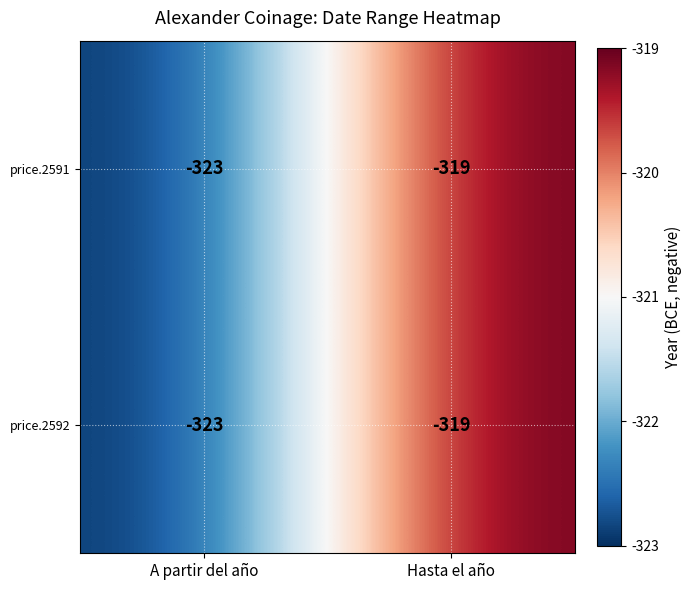

What is the greatest value displayed?

-319